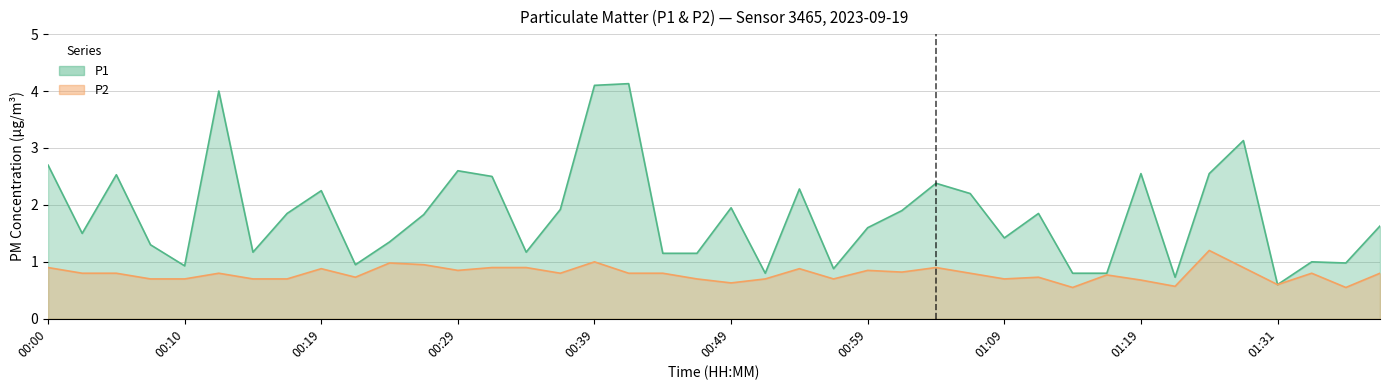

Where is P1 nearest to the value 2?

00:49